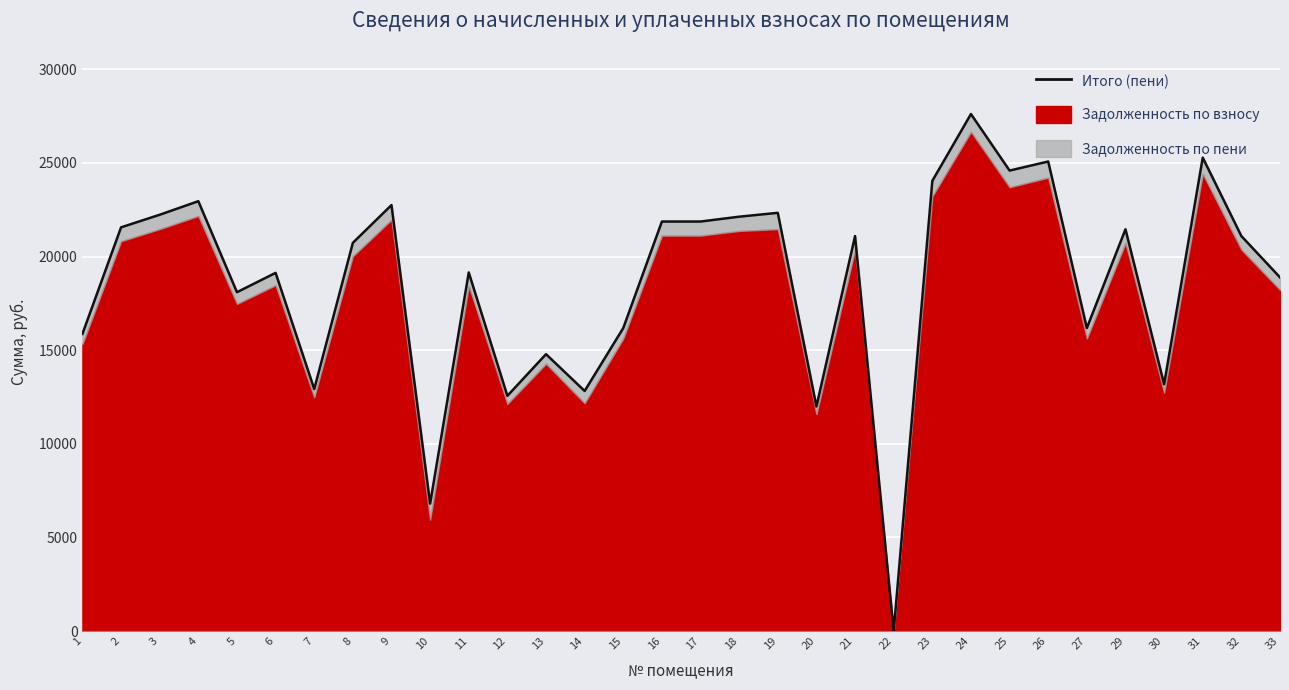

Which has a higher value, 17 or 27?

17